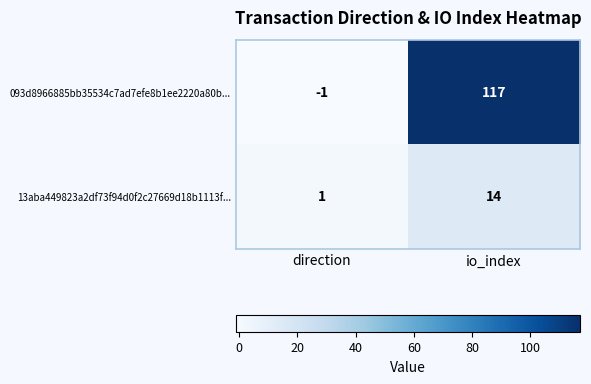

What is the spread (max minus min) of values at io_index?

103